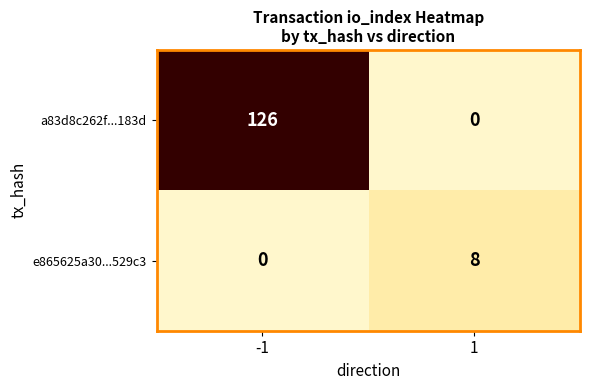

What is the difference between the a83d8c262f...183d values at -1 and 1?

126